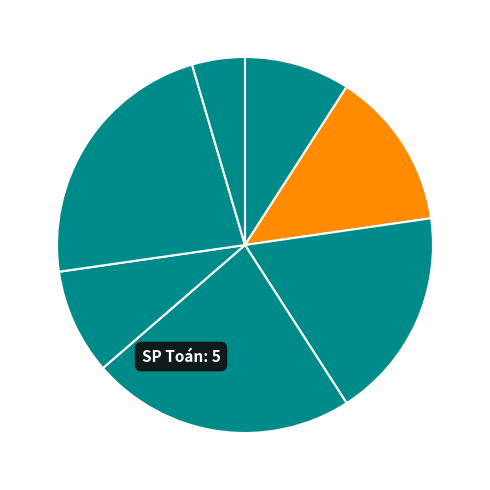

To the nearest percent, what is the difference between the largest and smallest slice percentages?

18%